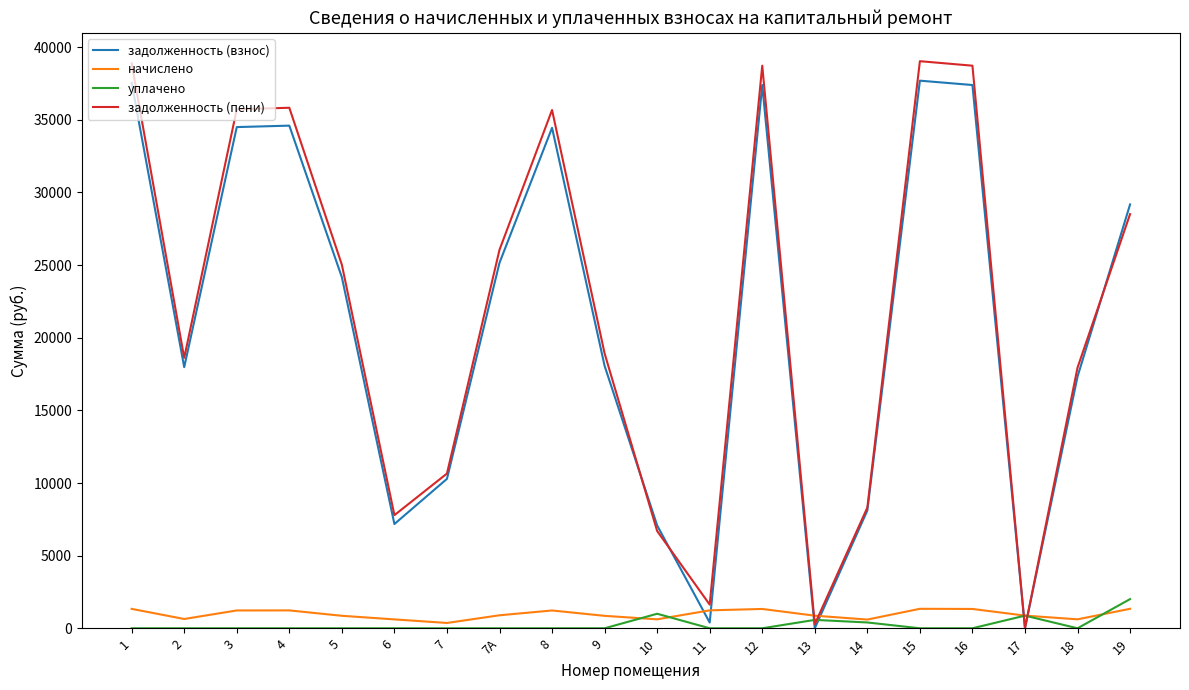

Which series ends up on top after the final intersection of начислено and задолженность (взнос)?

задолженность (взнос)